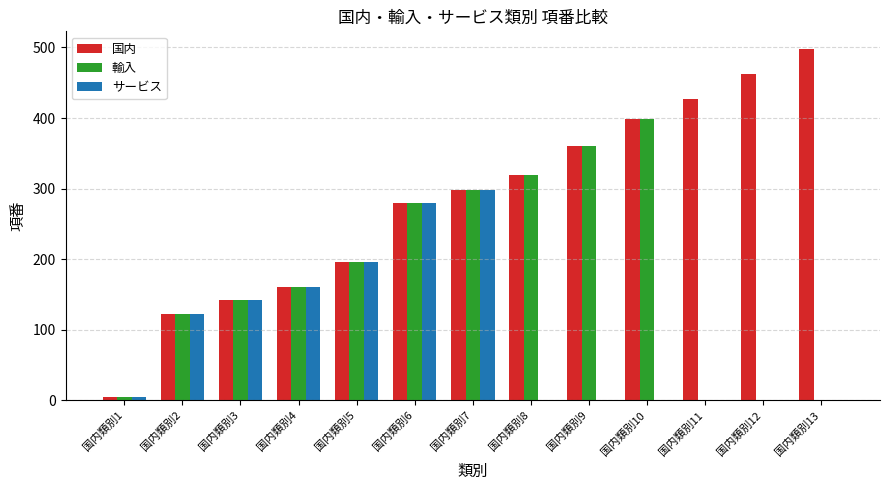

What is the total value across all series at 国内類別13?

498